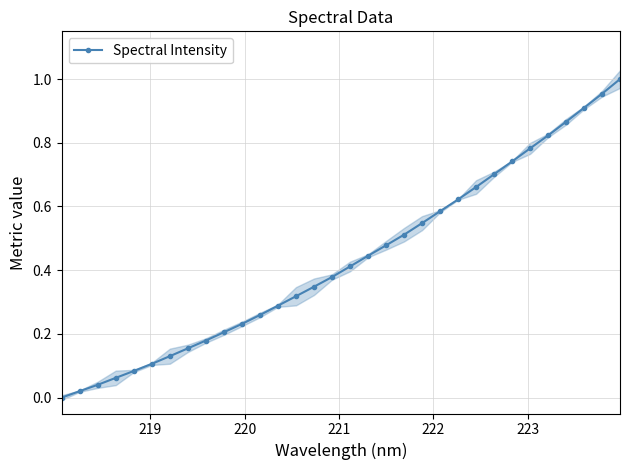

How many values are above zero?

31